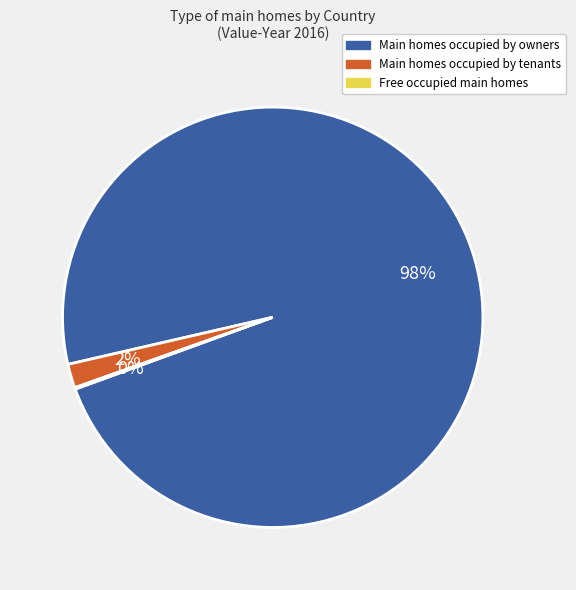

To the nearest percent, what is the average slice percentage?

33%